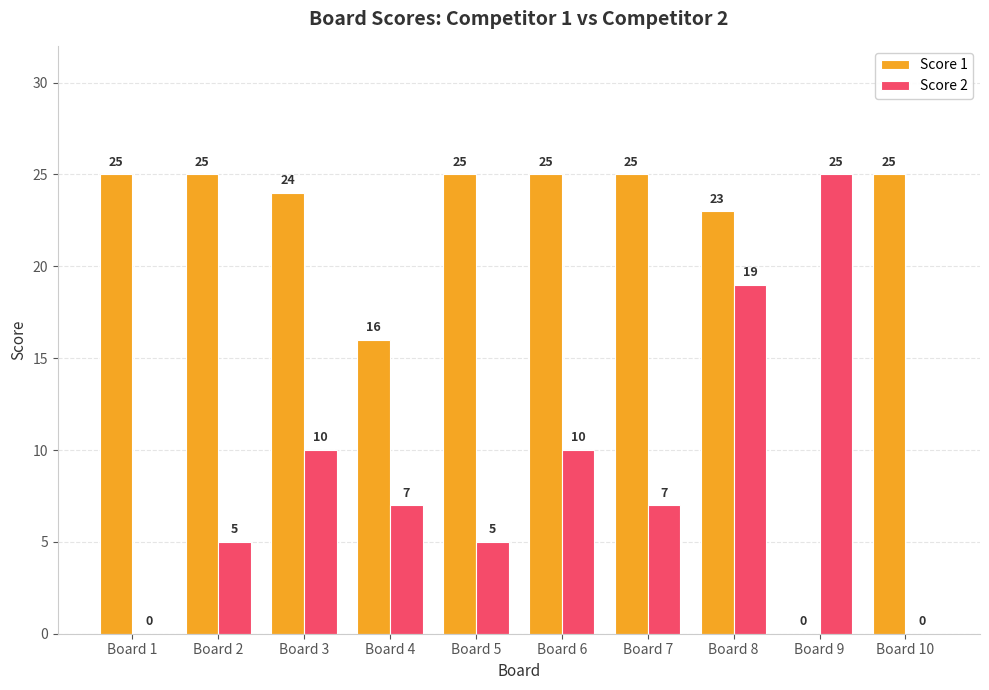

What is the sum of the Score 1 values at Board 10 and Board 3?

49